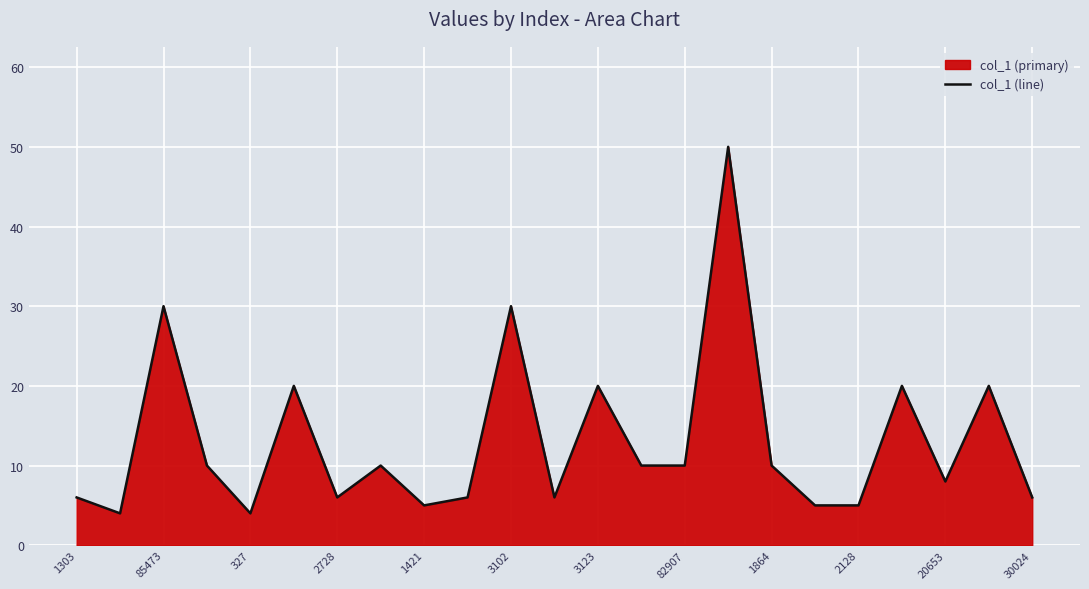

What is the average value?

13